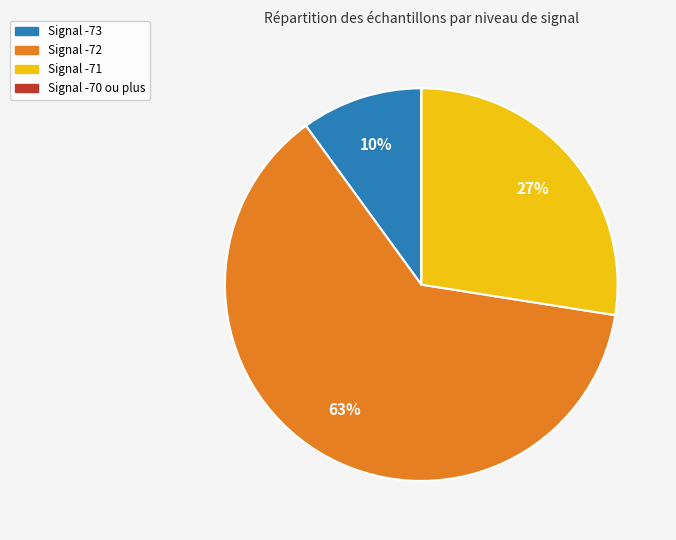

To the nearest percent, what is the difference between the largest and smallest slice percentages?

63%